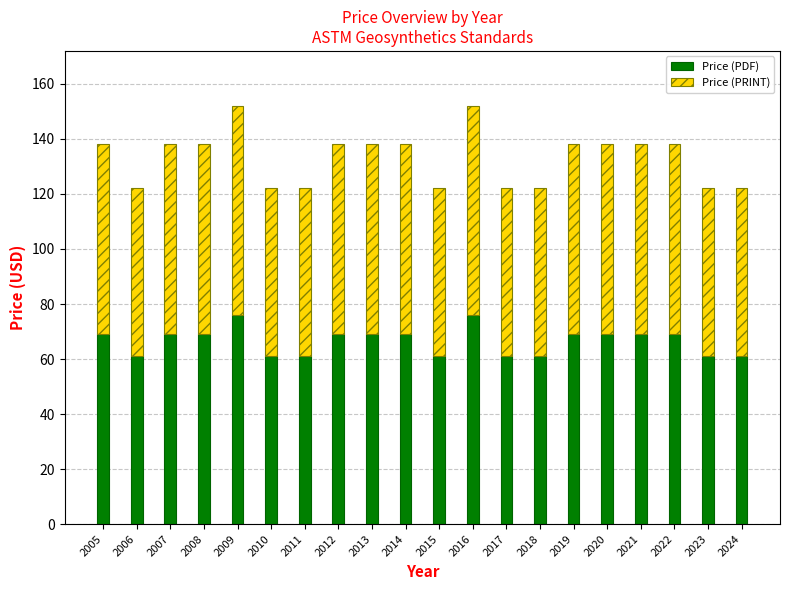

How many distinct data groups are displayed?

2